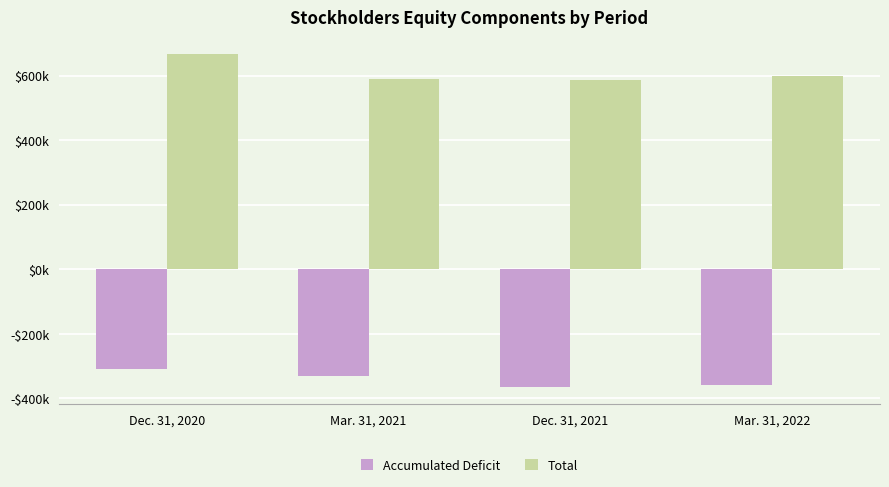

Reading right to left, what are all the values shown in this chart?

Accumulated Deficit: Mar. 31, 2022=-359834	Dec. 31, 2021=-365211	Mar. 31, 2021=-332087	Dec. 31, 2020=-310058
Total: Mar. 31, 2022=597564	Dec. 31, 2021=587151	Mar. 31, 2021=589774	Dec. 31, 2020=667449